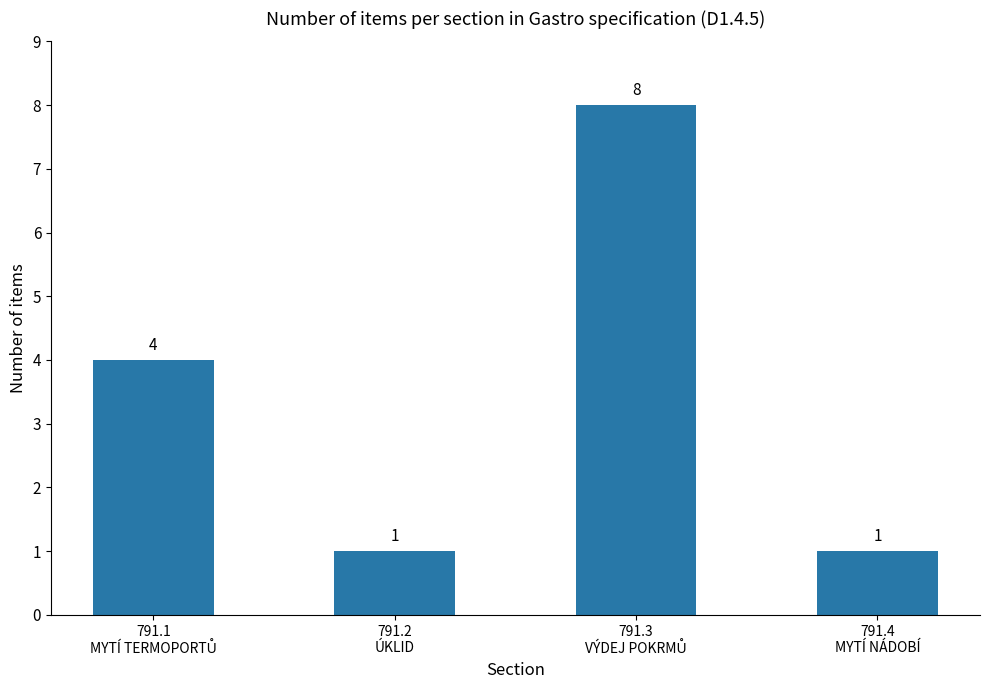

Reading left to right, extract all data points from this chart.

4	1	8	1